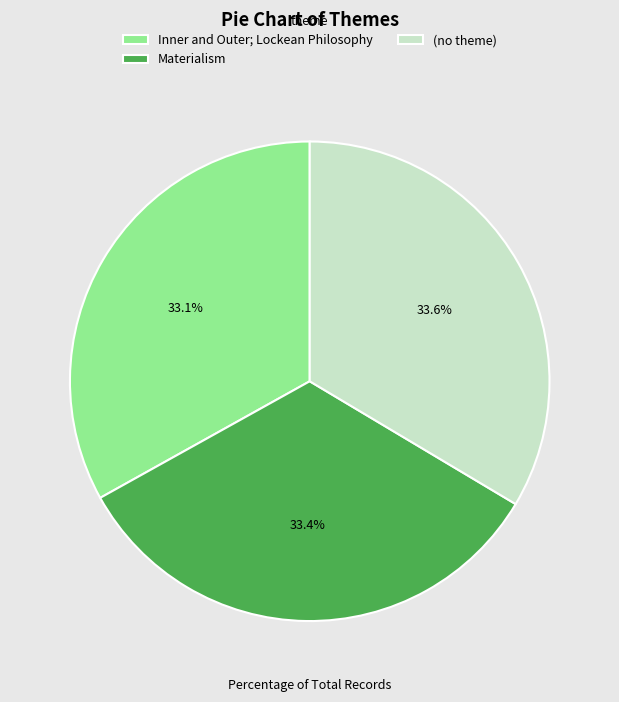

Is Materialism the majority of the pie?

No